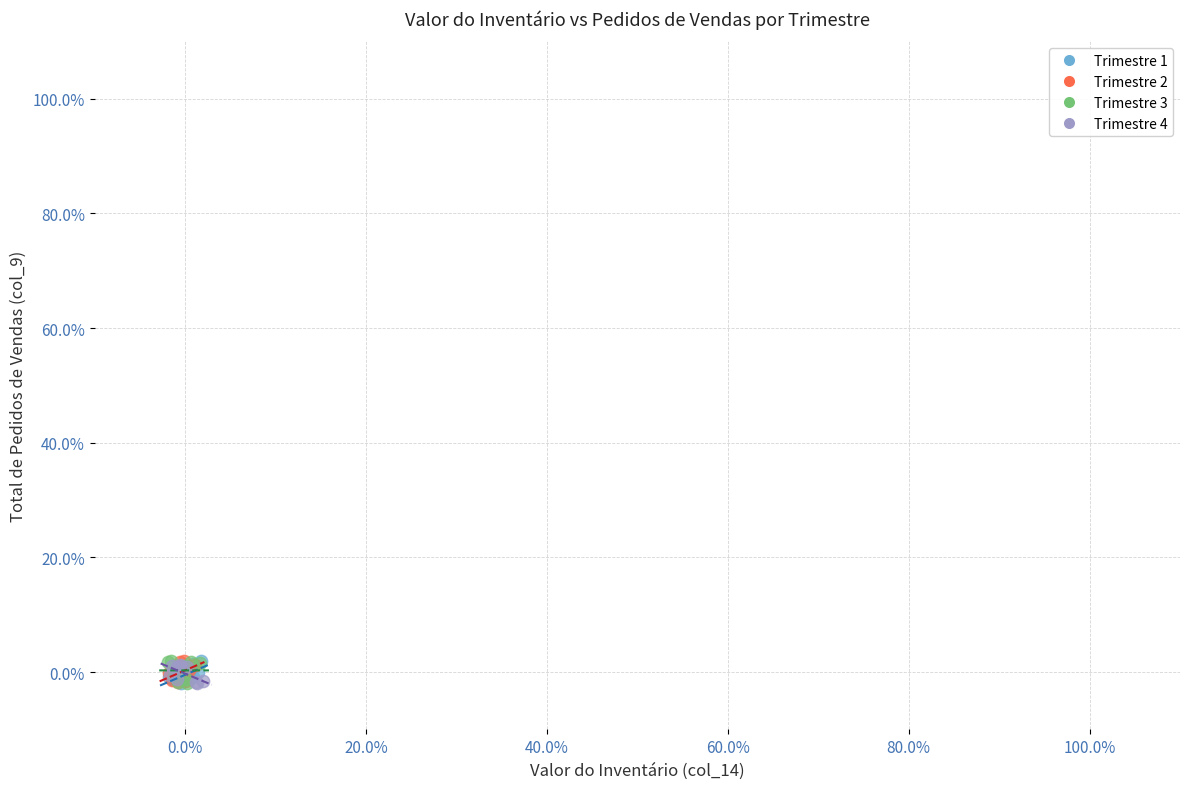

What are all the series names shown in the legend?

Trimestre 1, Trimestre 2, Trimestre 3, Trimestre 4